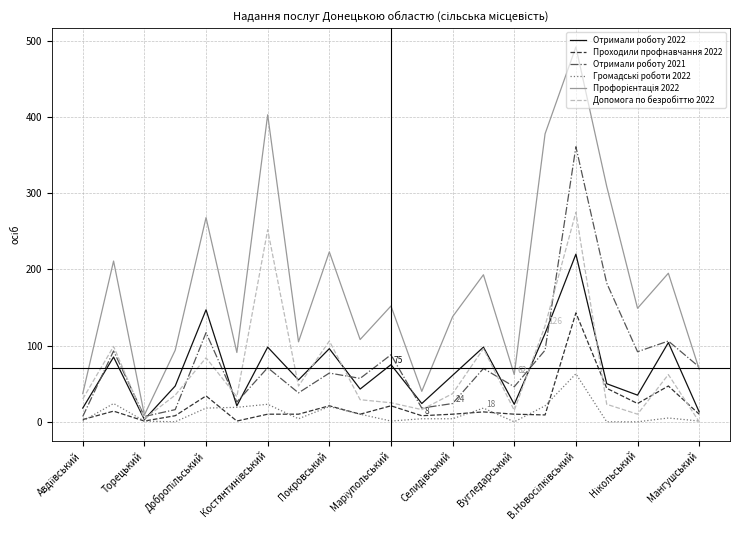

What is the maximum value shown in the chart?

492